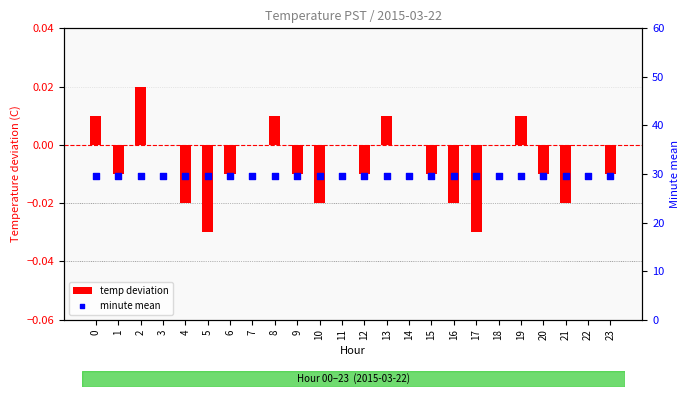

Is the value of temp deviation at 21 greater than the value of minute mean at 22?

No